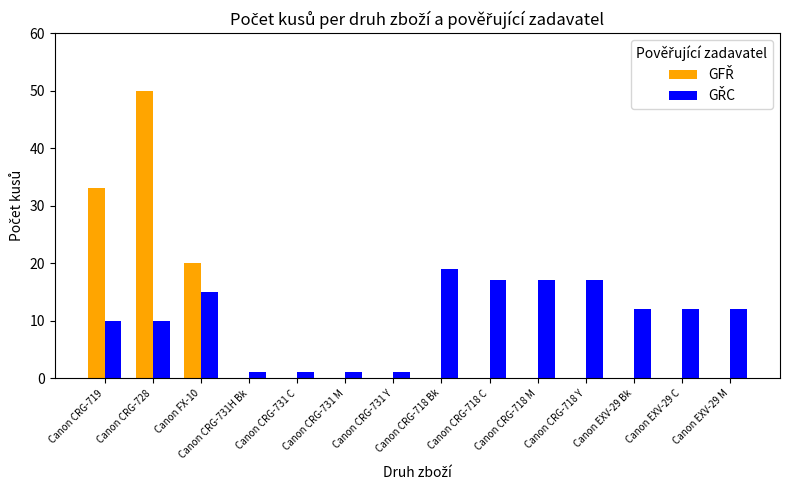

At which category is the sum across all series the highest?

Canon CRG-728